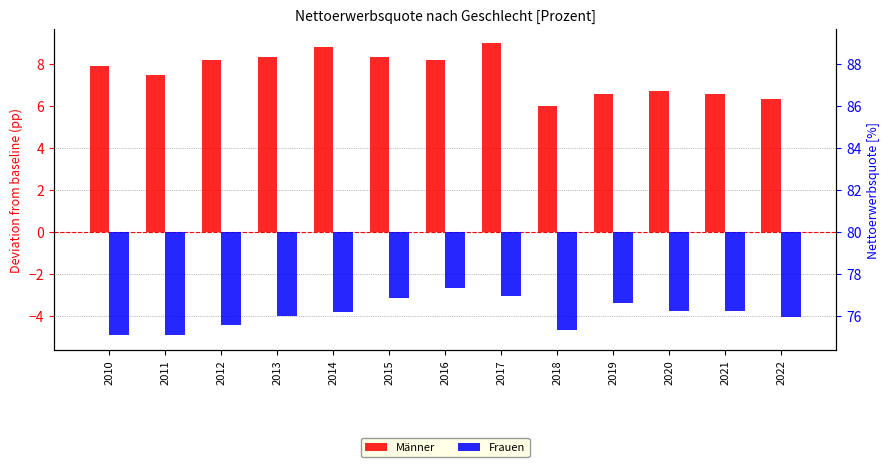

What is the greatest value displayed?

9.0